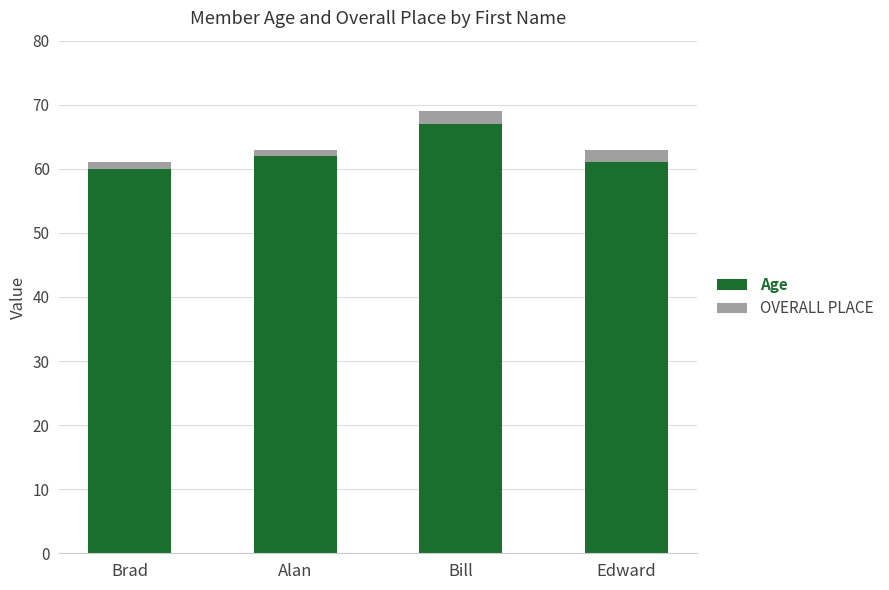

What is the sum of the Age values at Bill and Alan?

129